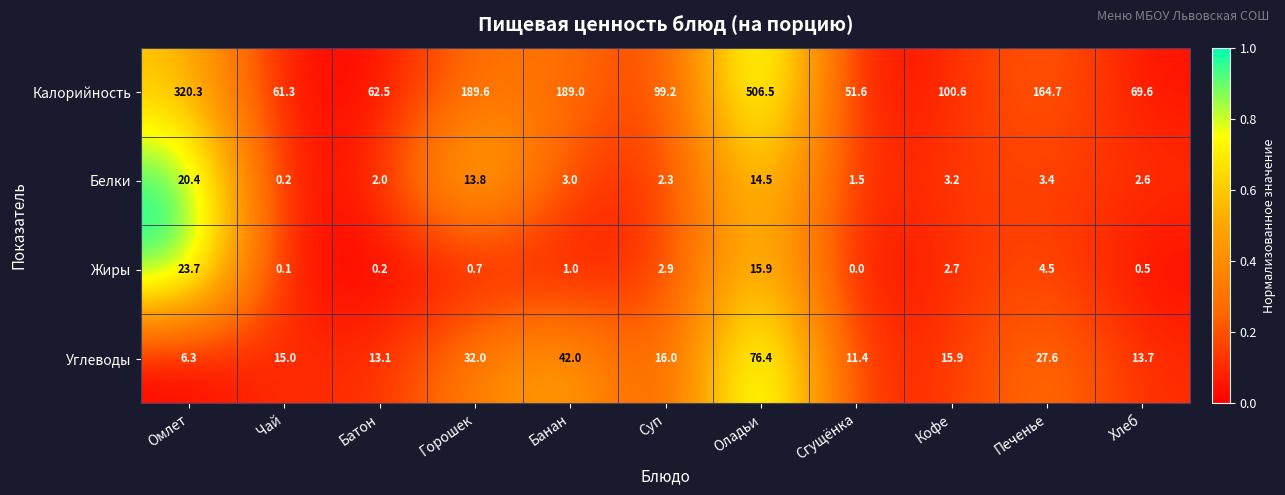

At Омлет, list the series in order from smallest to largest.

Углеводы, Белки, Жиры, Калорийность